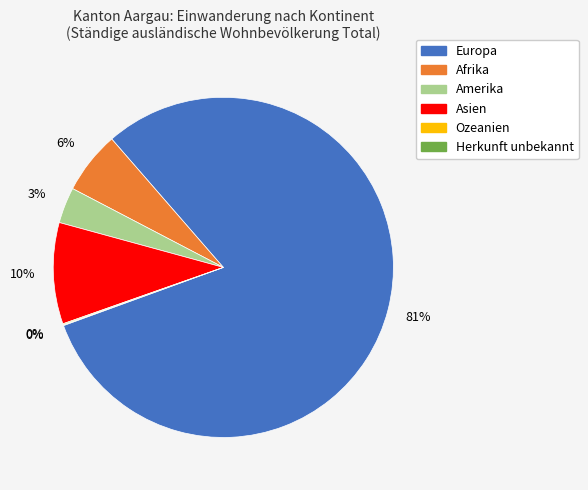

Which has a higher value, Europa or Amerika?

Europa